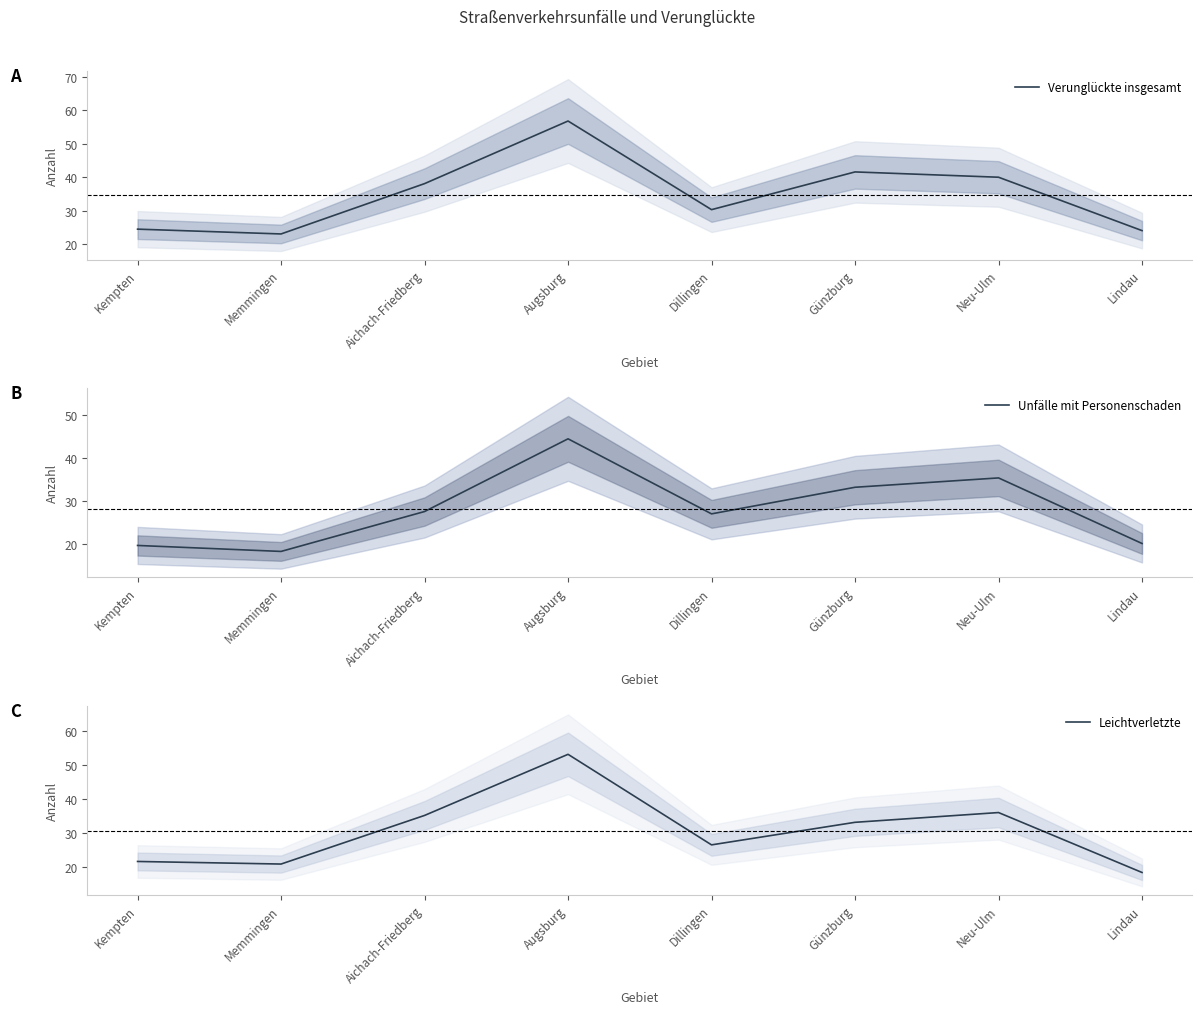

Reading right to left, transcribe all the data shown in this chart.

Verunglückte insgesamt: Lindau=24.1	Neu-Ulm=40.1	Günzburg=41.7	Dillingen=30.4	Augsburg=56.9	Aichach-Friedberg=38.2	Memmingen=23.1	Kempten=24.6
Unfälle mit Personenschaden: Lindau=20.1	Neu-Ulm=35.4	Günzburg=33.3	Dillingen=27.0	Augsburg=44.6	Aichach-Friedberg=27.6	Memmingen=18.3	Kempten=19.7
Leichtverletzte: Lindau=18.5	Neu-Ulm=36.0	Günzburg=33.2	Dillingen=26.5	Augsburg=53.1	Aichach-Friedberg=35.2	Memmingen=20.9	Kempten=21.7